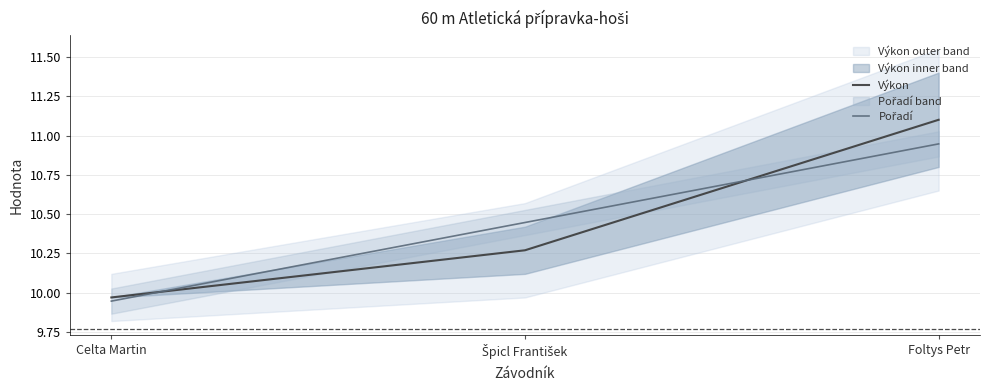

What is the sum of the Pořadí values at Špicl František and Celta Martin?

20.4